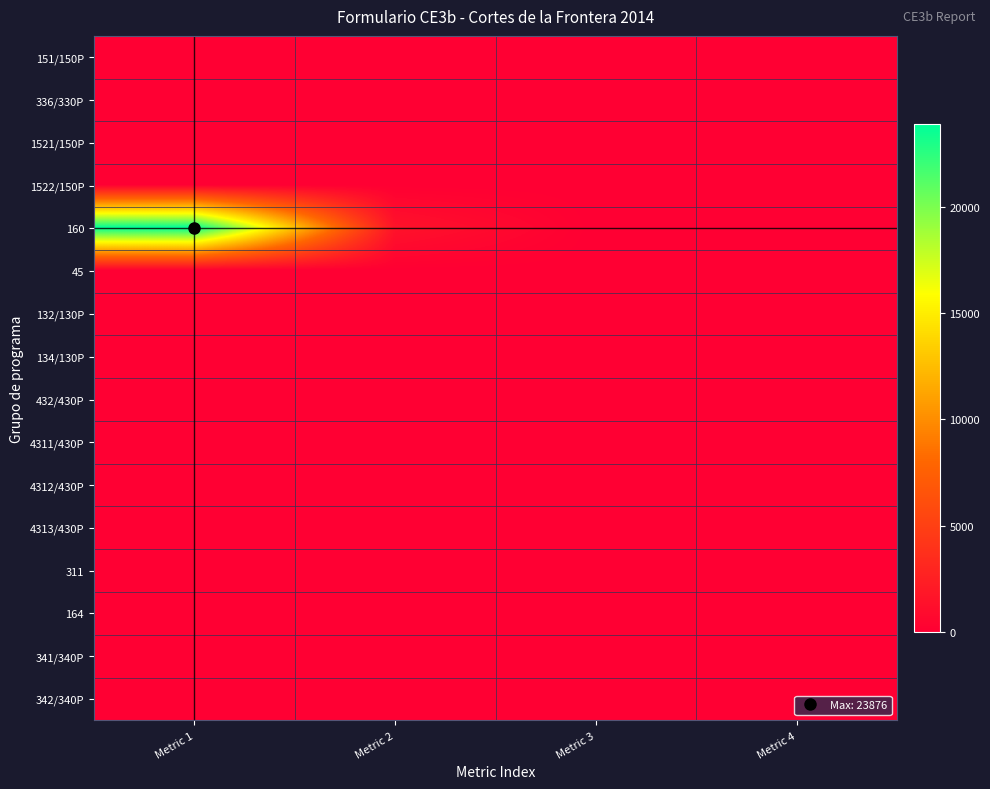

Which series has the largest total across all categories?

160